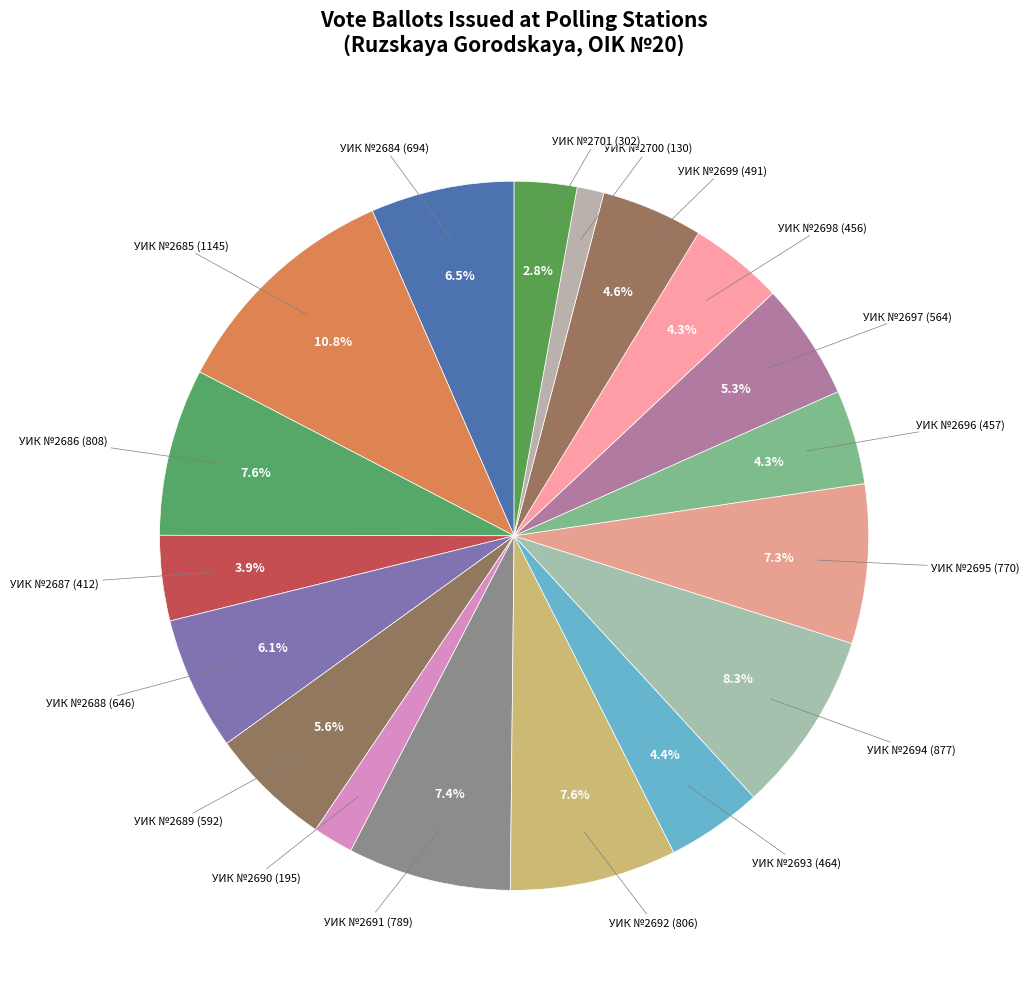

Is there a majority slice in this chart?

No